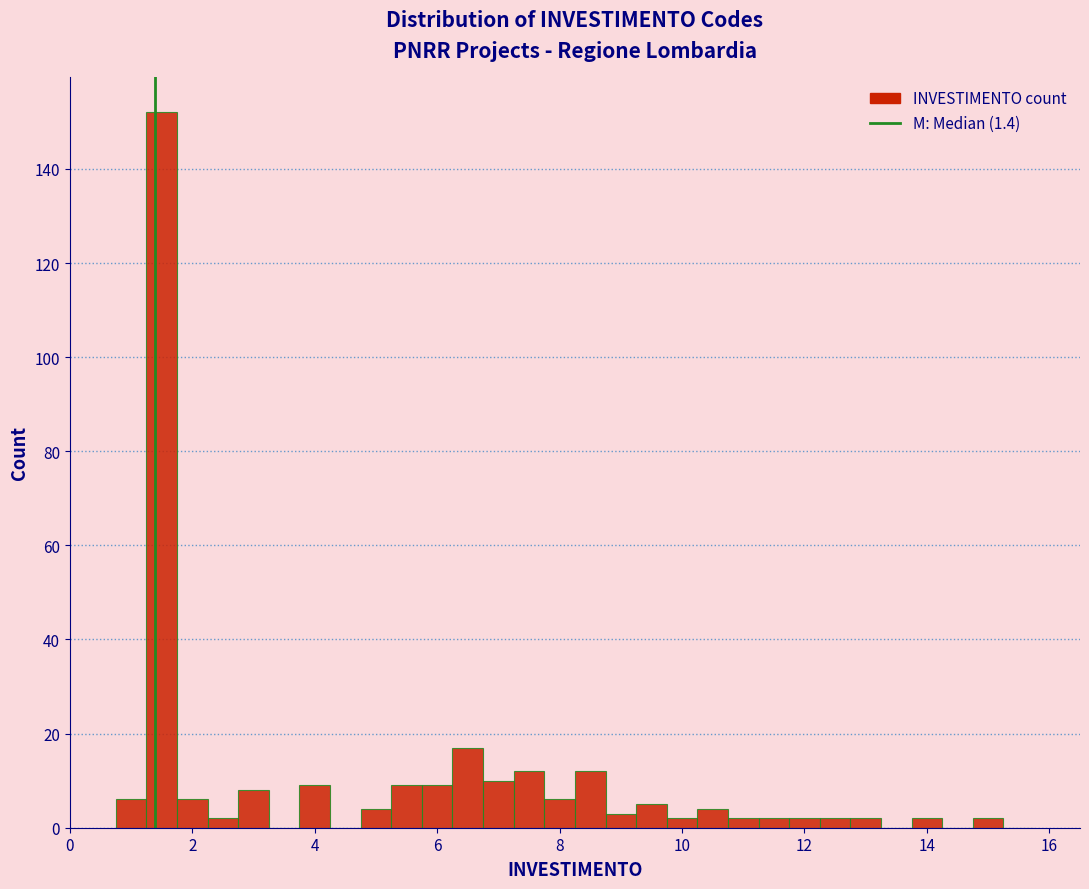

Around what value on the x-axis is the tallest bar? Give the approximate position of its centre, as read against the axis.

1.6